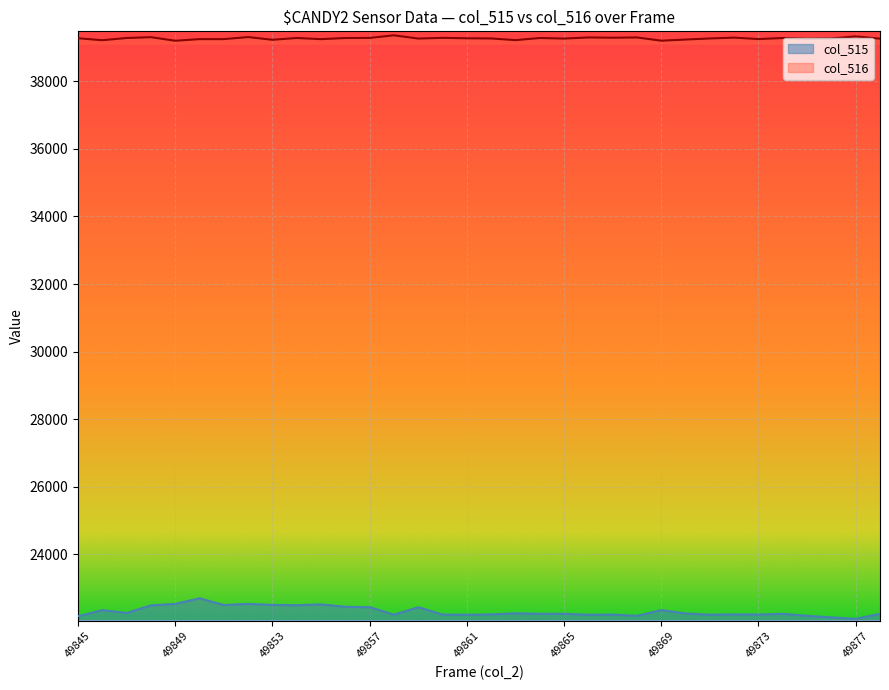

How many interior local peaks does the col_516 series have?

11